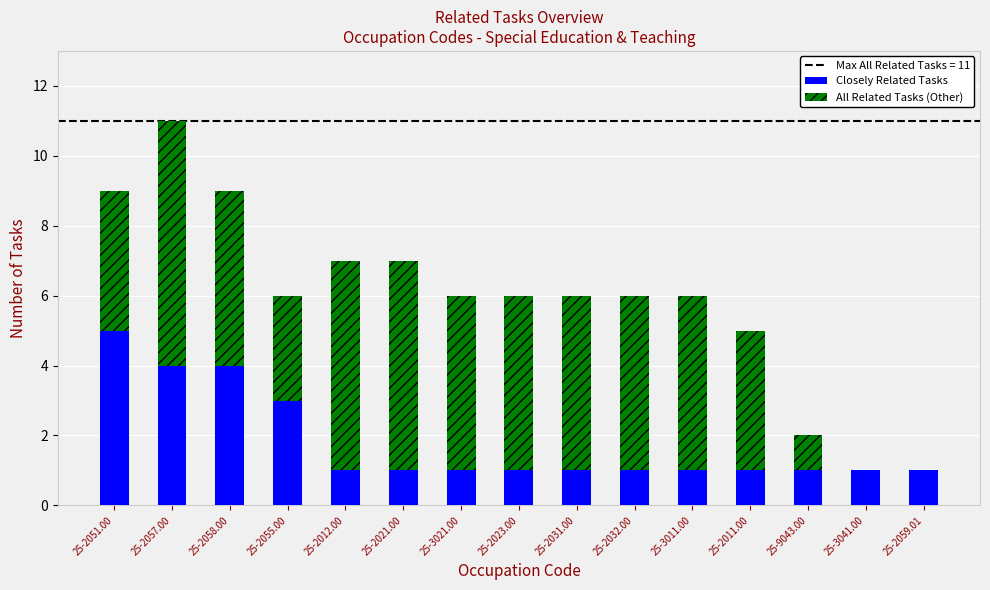

What is the highest value of the Closely Related Tasks series?

5